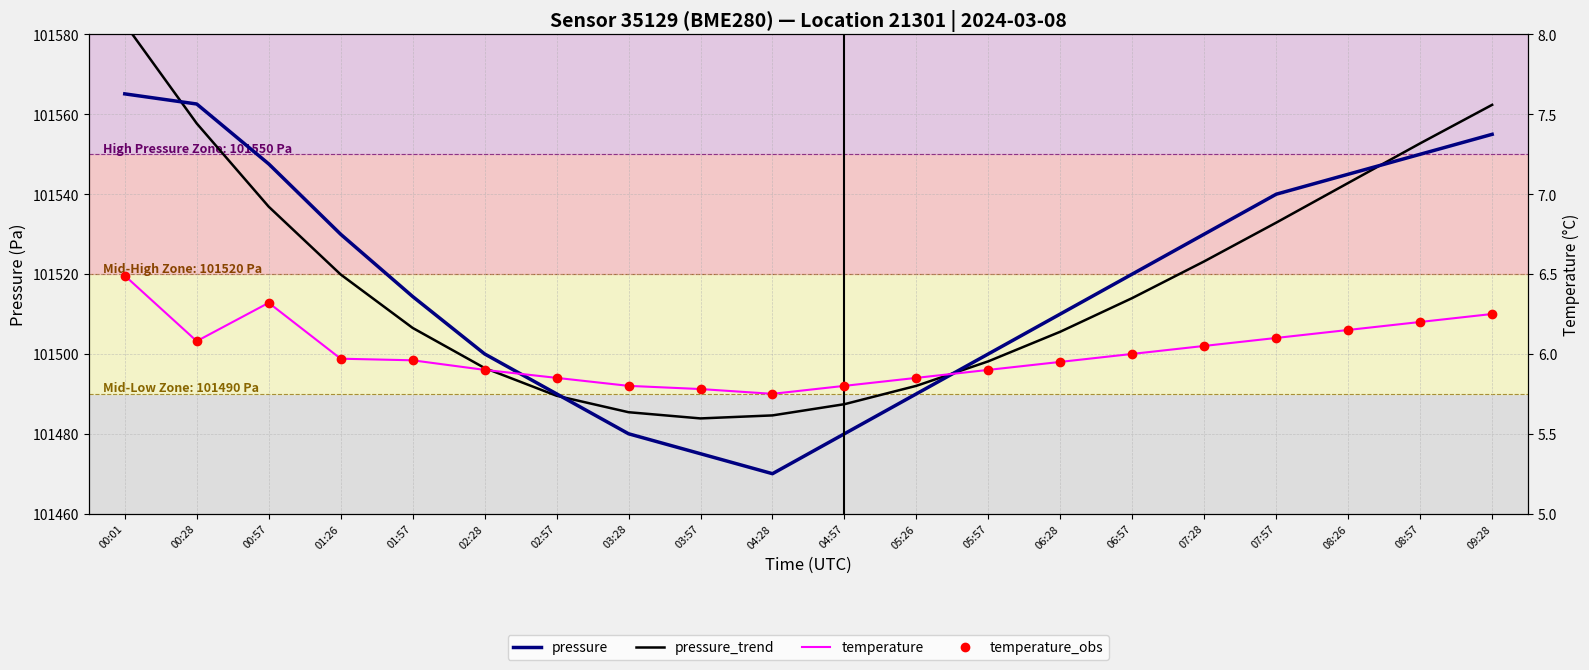

Does the chart display data point markers on the line(s)?

No